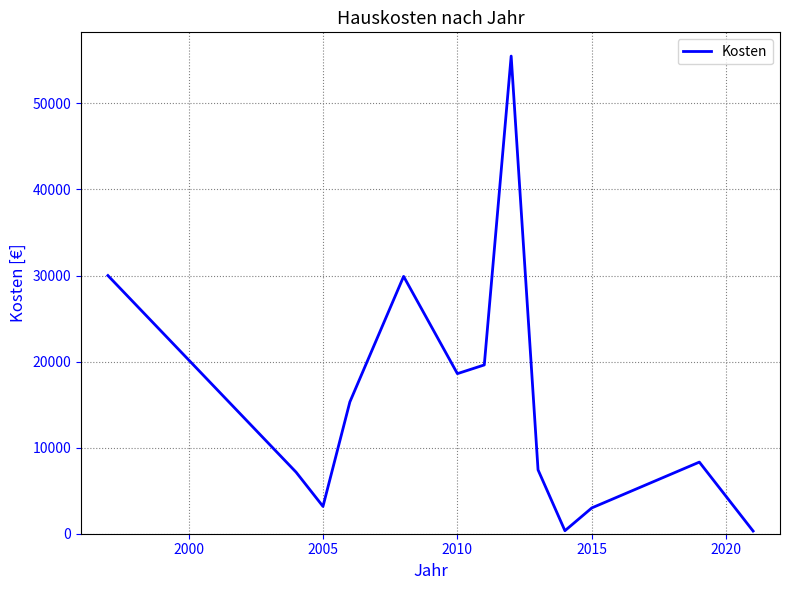

What is the greatest value displayed?

55500.0